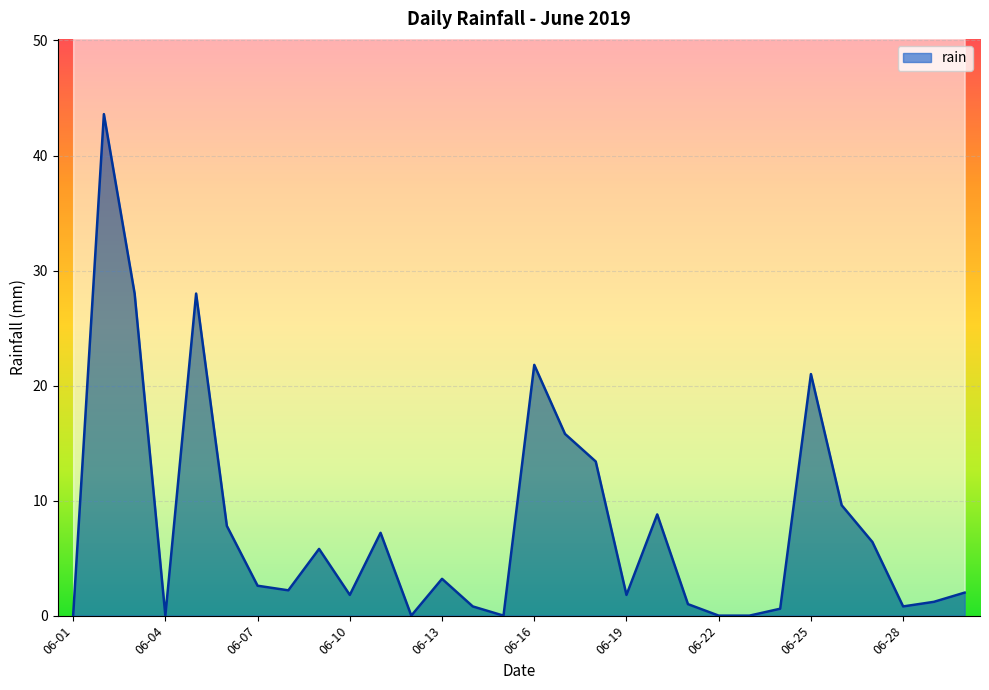

What is the maximum value shown in the chart?

43.6